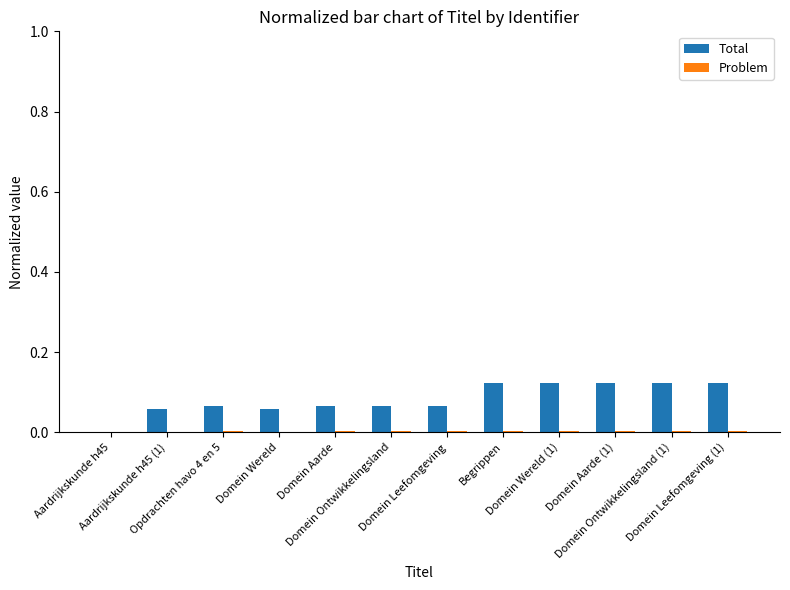

How many Total values are between 0 and 1?

12